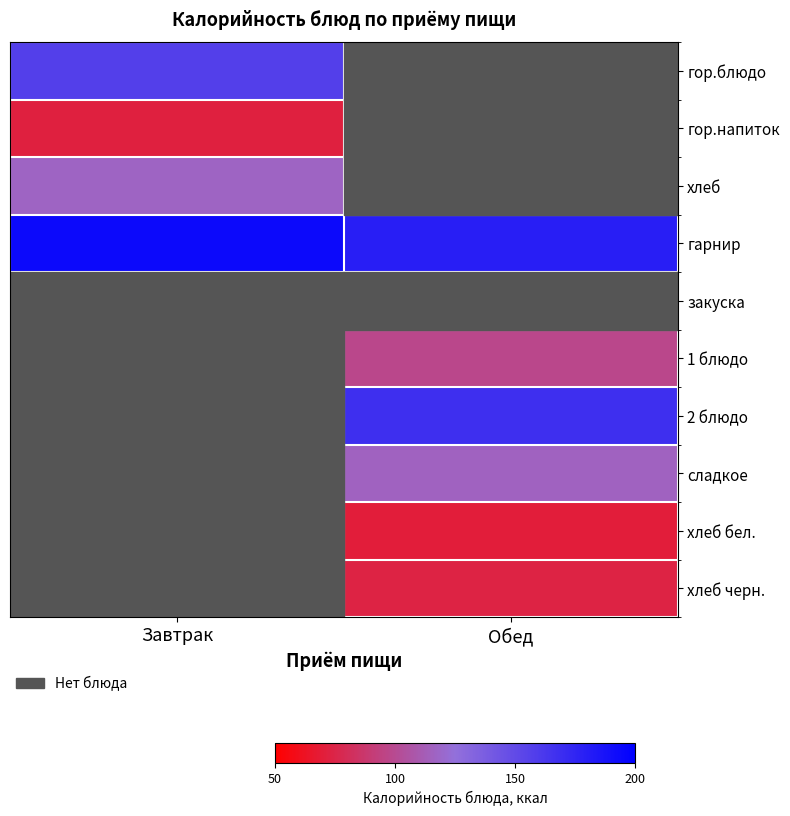

Which series has the largest total across all categories?

гарнир